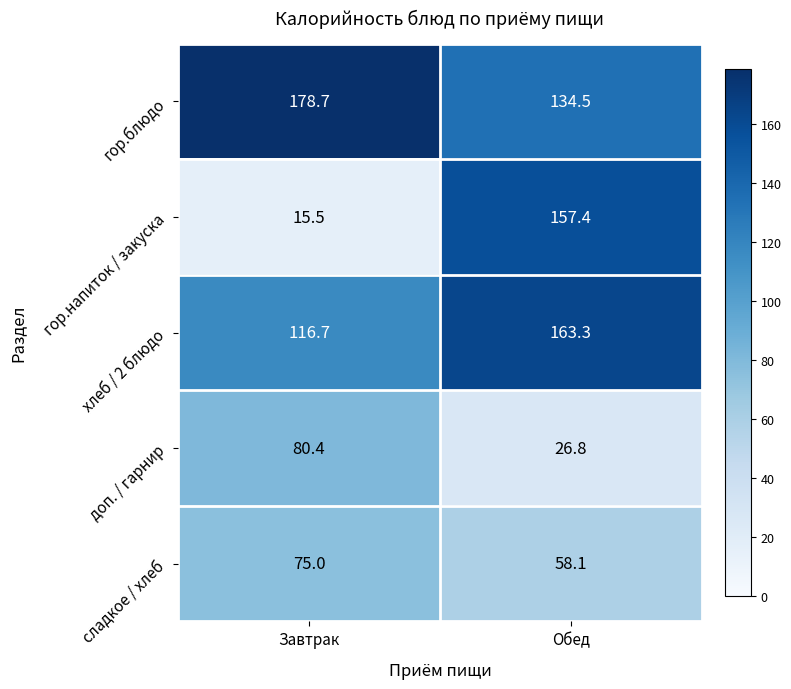

What is the spread (max minus min) of values at Обед?

136.5